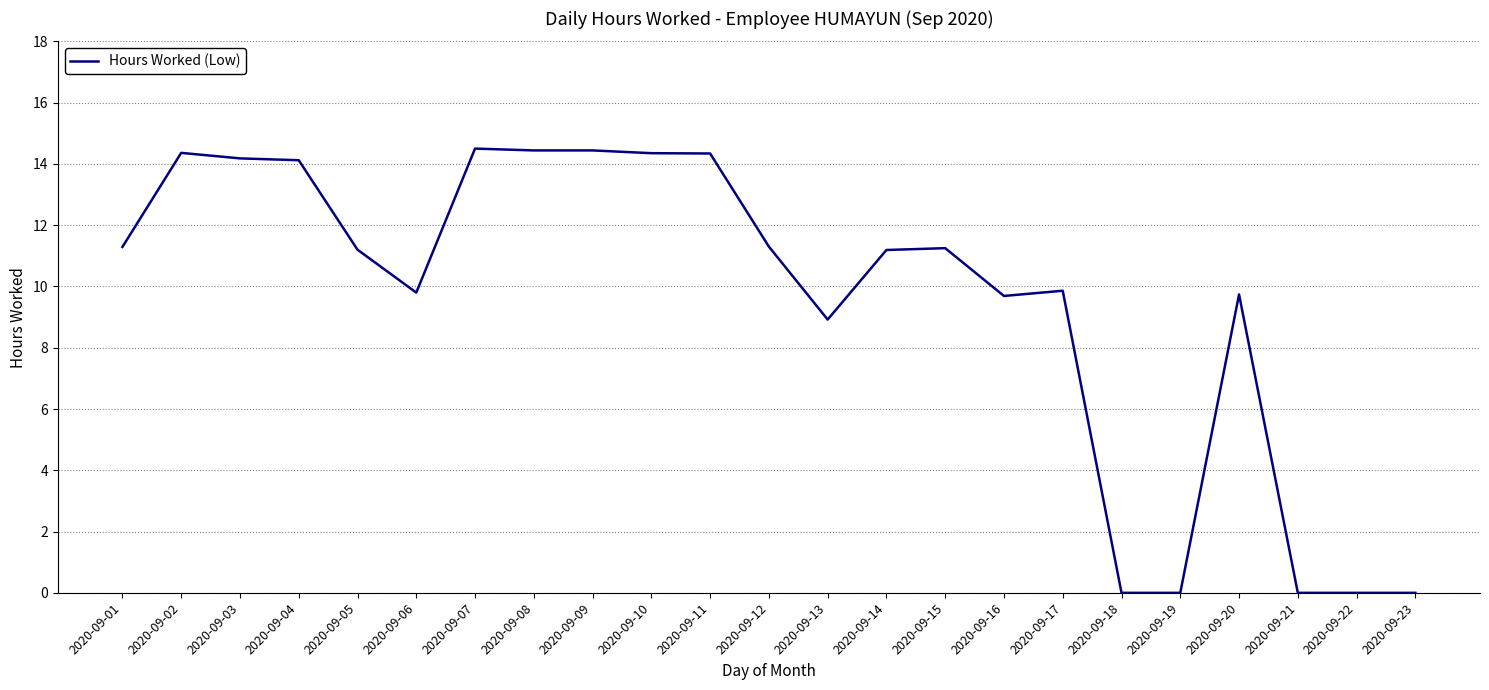

How many lines are shown in the chart?

1